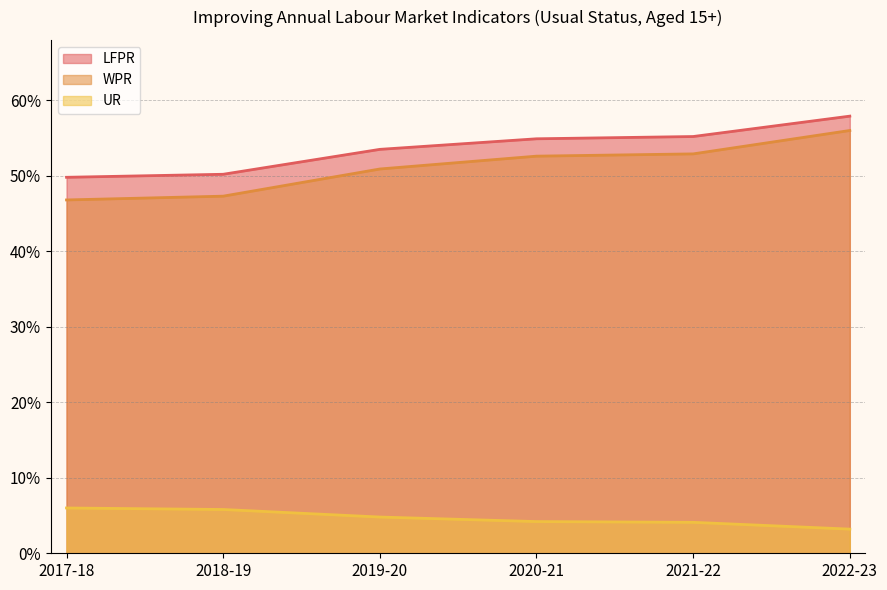

What is the value of the LFPR point at the 2nd from the left?

50.2